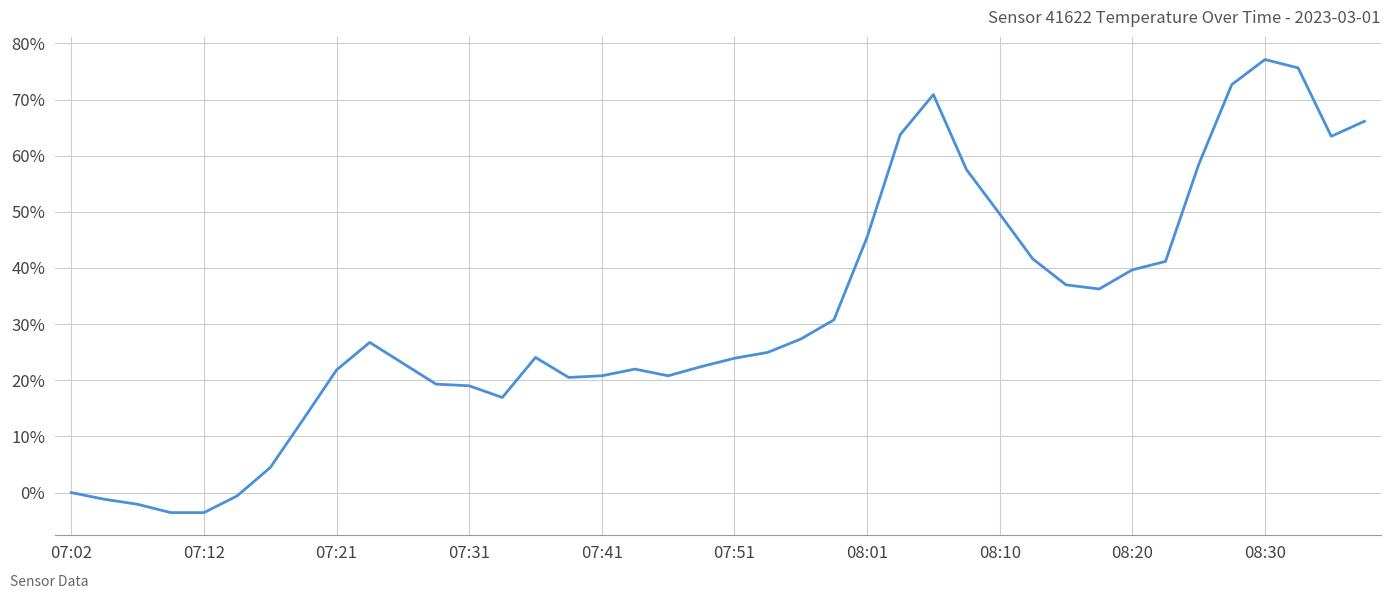

What is the smallest value displayed?

-3.6